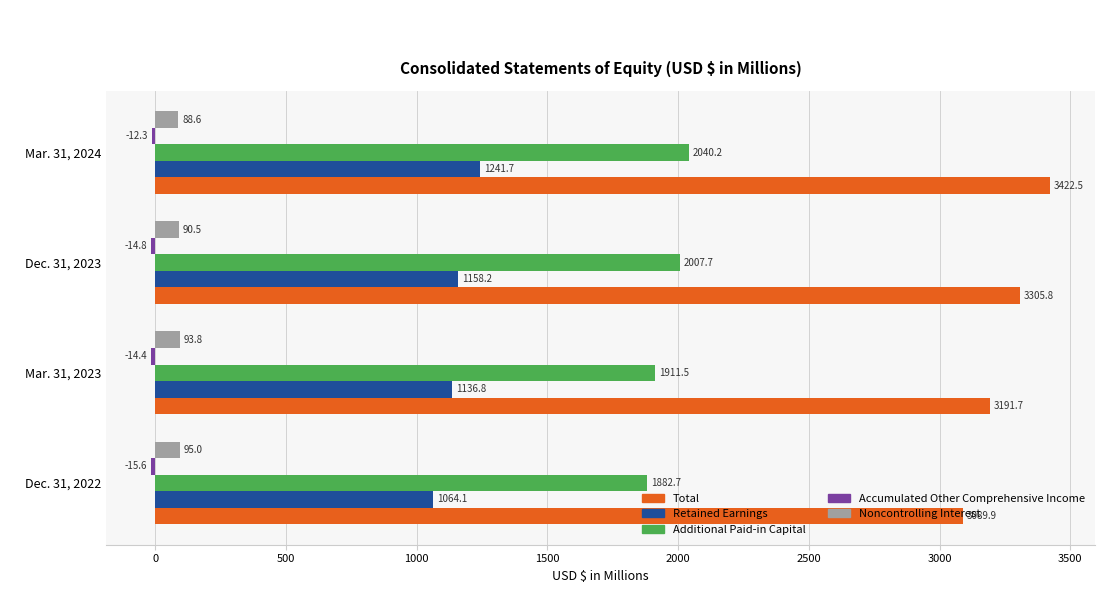

What is the difference between the maximum and second lowest values in the Additional Paid-in Capital series?

128.7